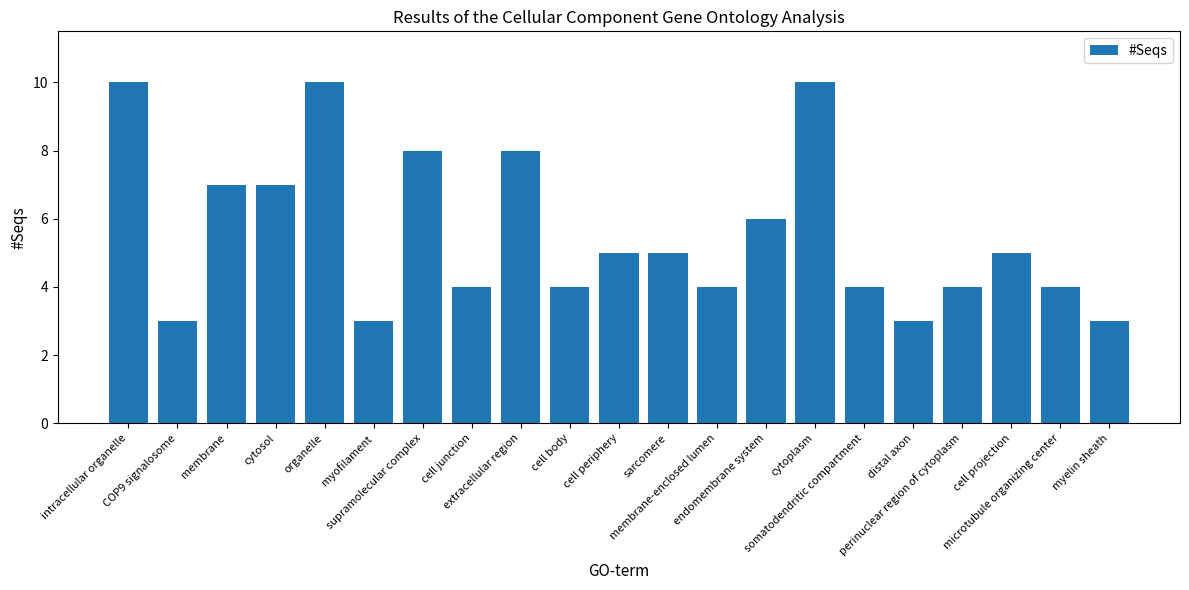

How many distinct data groups are displayed?

1